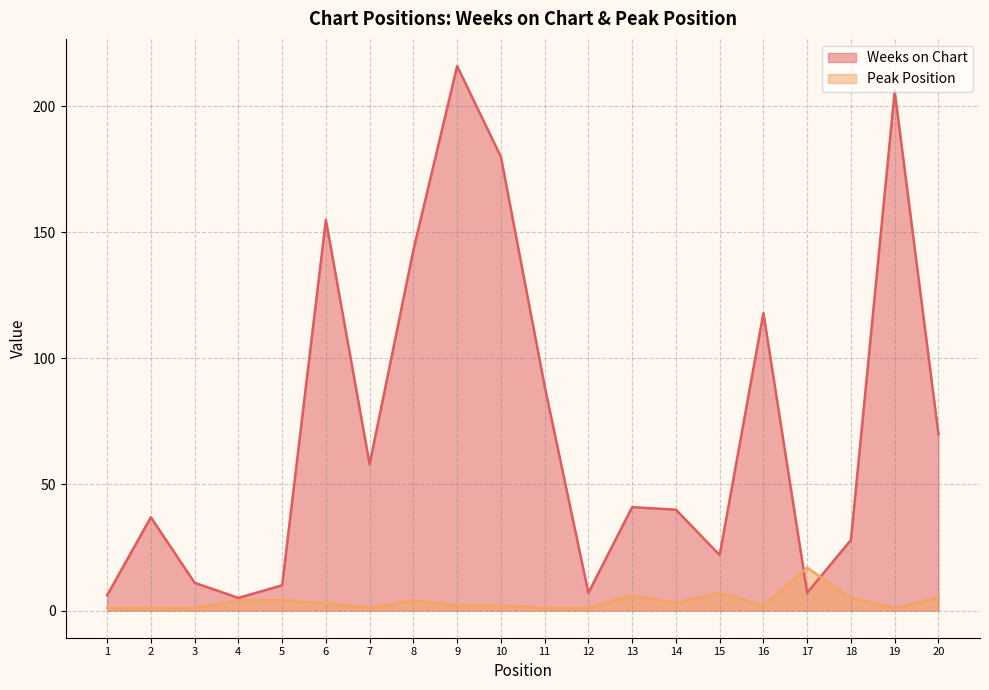

Reading left to right, extract all data points from this chart.

Weeks on Chart: 1=6	2=37	3=11	4=5	5=10	6=155	7=58	8=143	9=216	10=180	11=89	12=7	13=41	14=40	15=22	16=118	17=7	18=28	19=206	20=70
Peak Position: 1=1	2=1	3=1	4=4	5=4	6=3	7=1	8=4	9=2	10=2	11=1	12=1	13=6	14=3	15=7	16=2	17=17	18=5	19=1	20=5